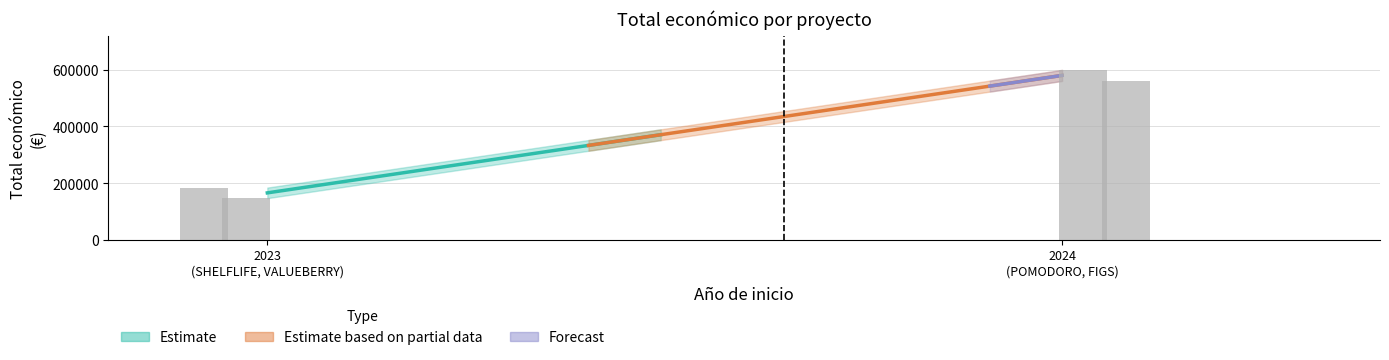

Reading left to right, extract all data points from this chart.

184422	147166	599540	560529